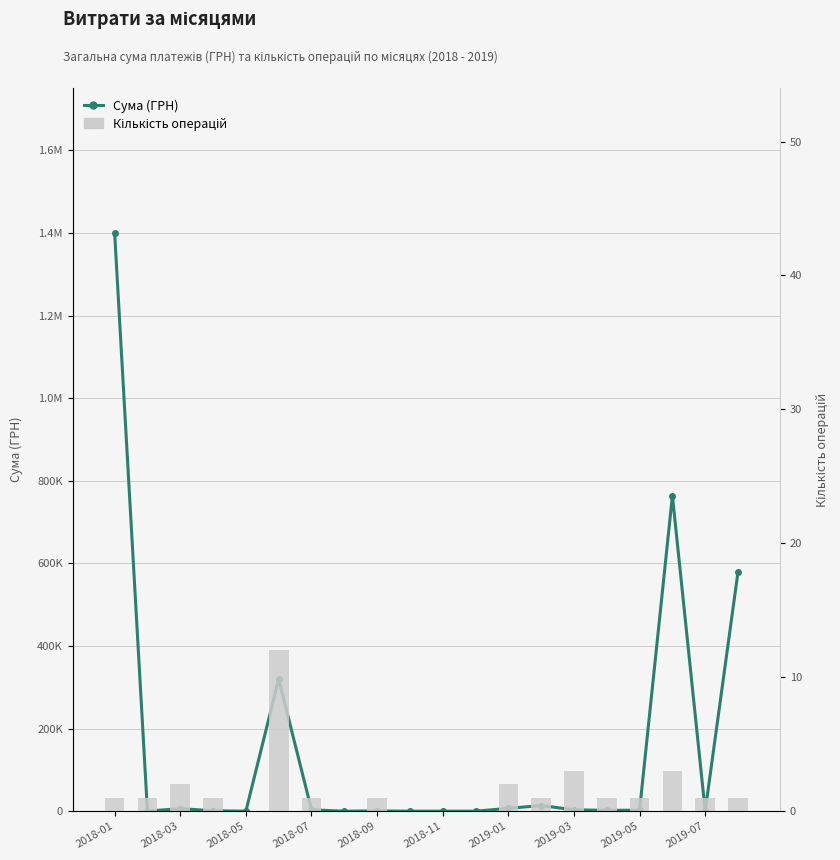

What are all the series names shown in the legend?

Сума (ГРН), Кількість операцій